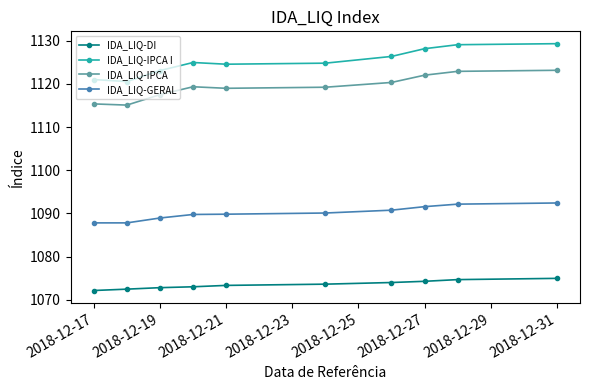

Which series has the largest range (max minus min)?

IDA_LIQ-IPCA I